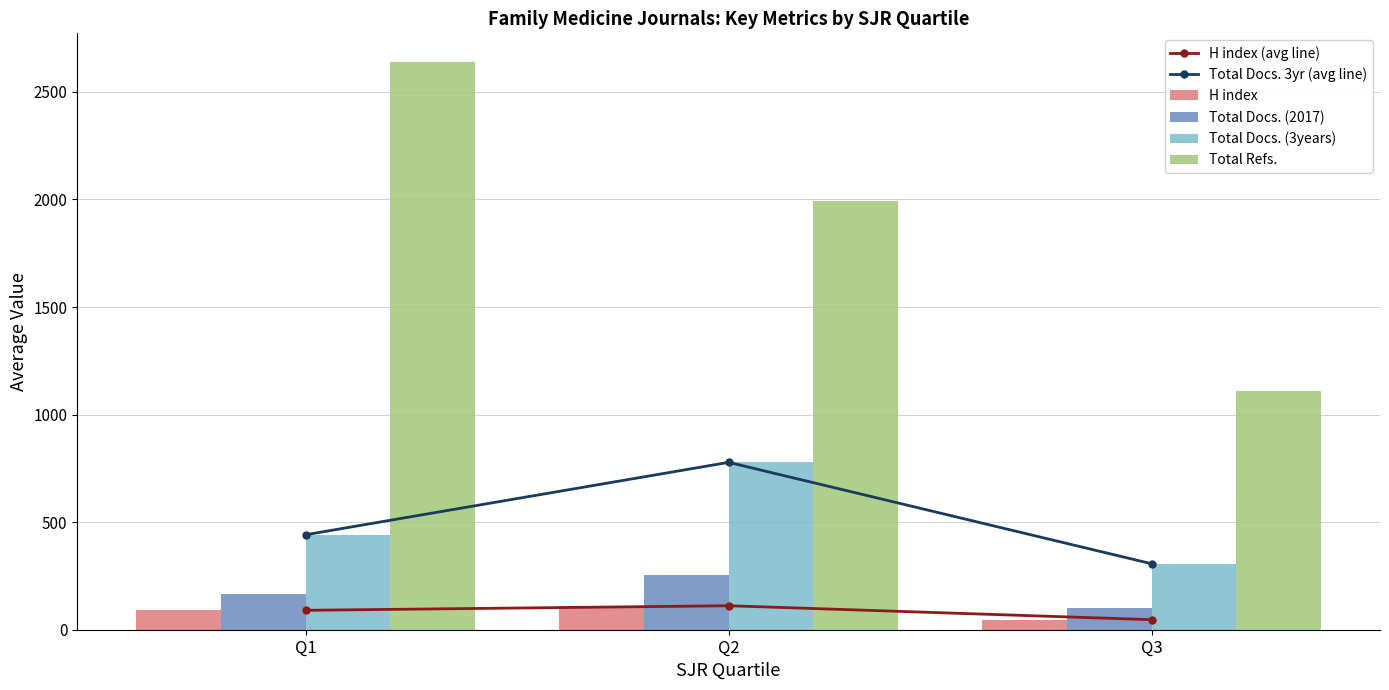

Read the H index value at Q3.

46.7